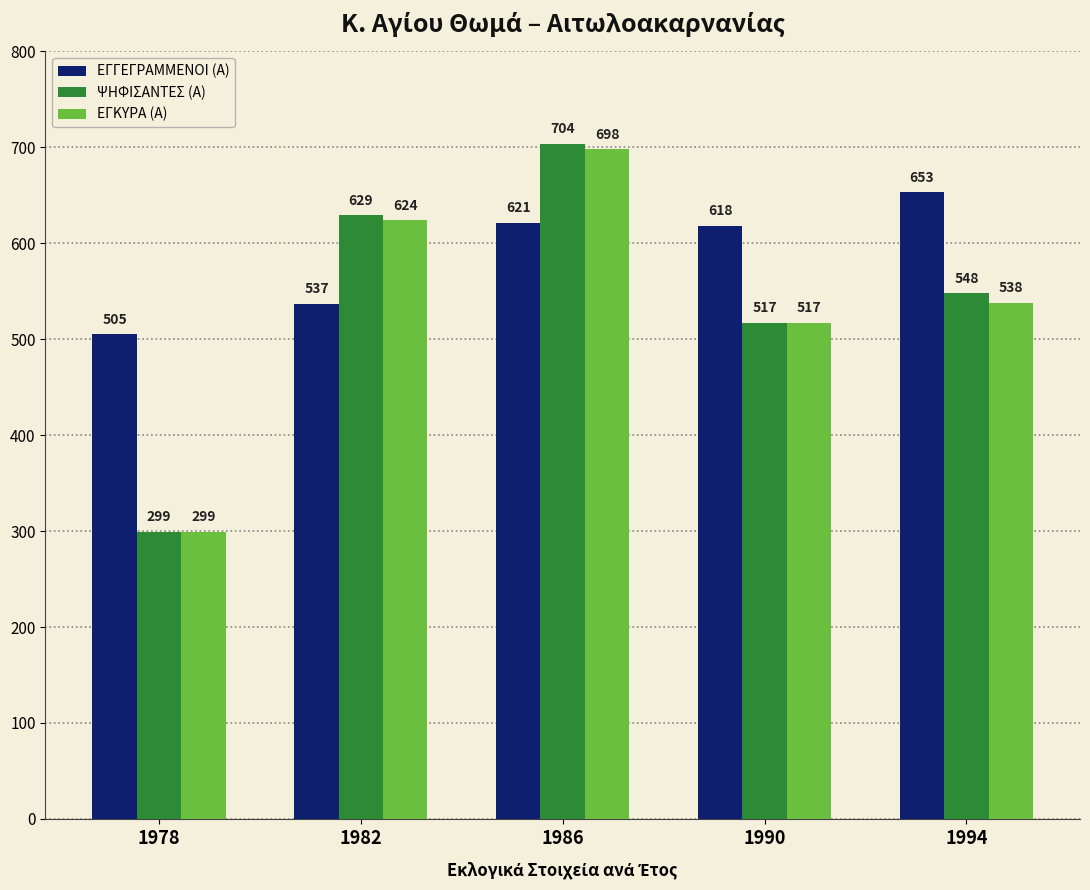

Which series has the widest spread of values?

ΨΗΦΙΣΑΝΤΕΣ (Α)